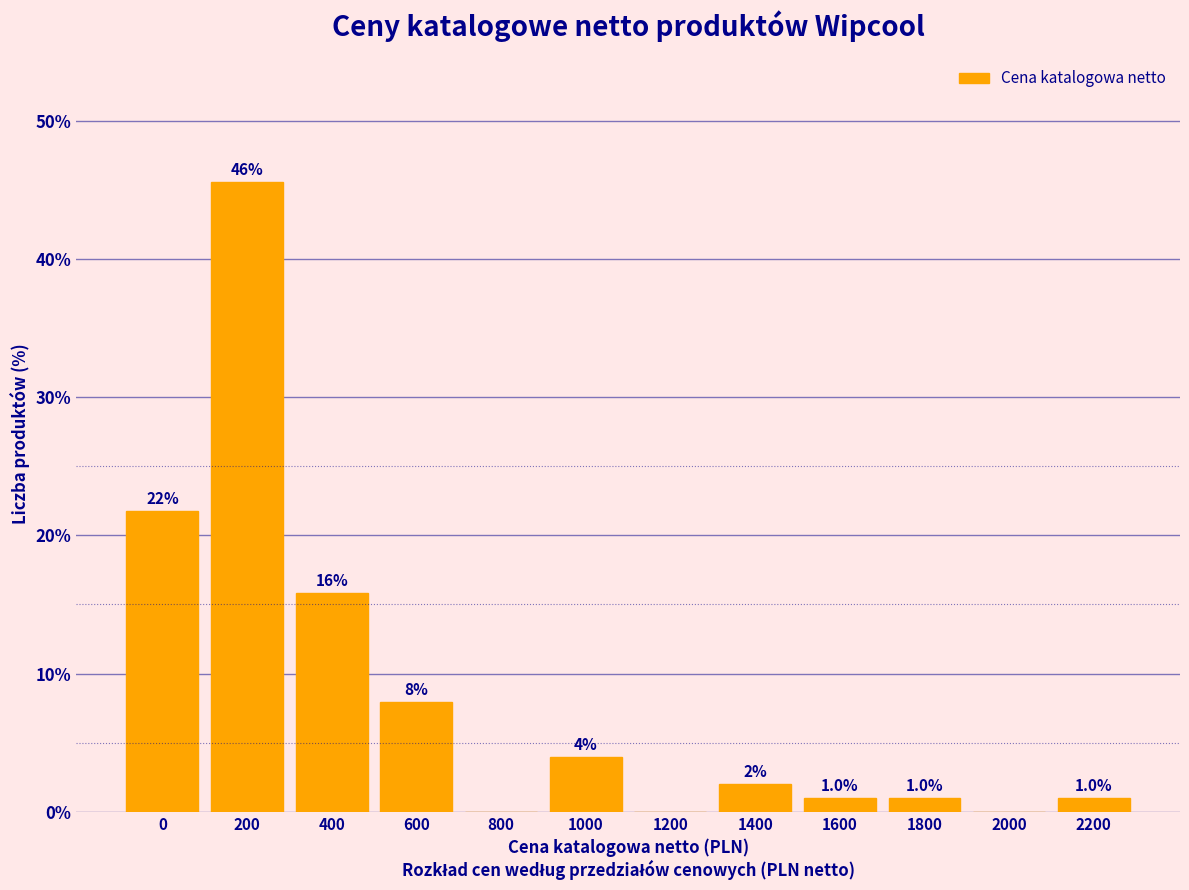

Reading left to right, list all the values displayed in this chart.

0=21.8	200=45.5	400=15.8	600=7.9	800=0.0	1000=4.0	1200=0.0	1400=2.0	1600=1.0	1800=1.0	2000=0.0	2200=1.0